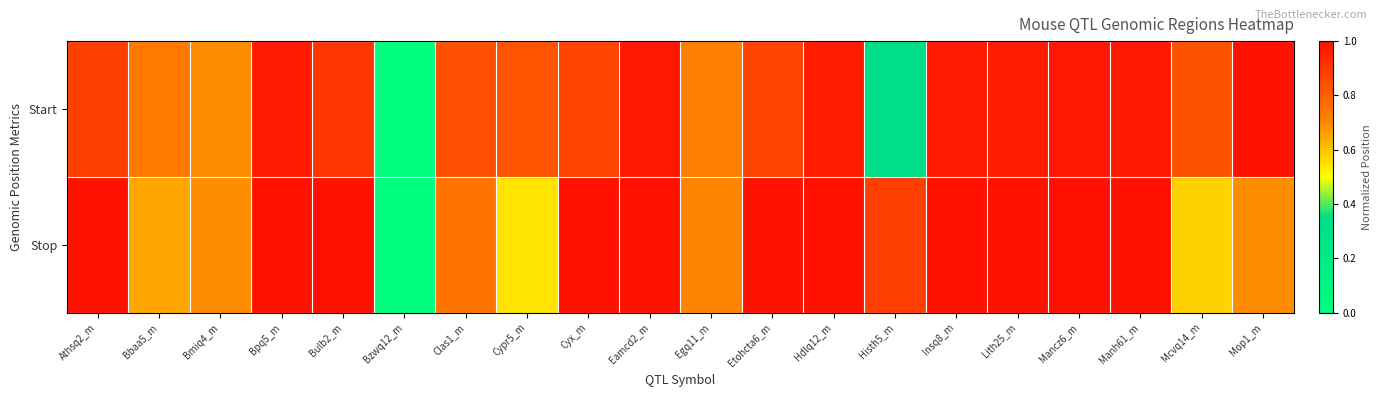

Which has a higher value, Bmiq4_m or Mop1_m?

Mop1_m